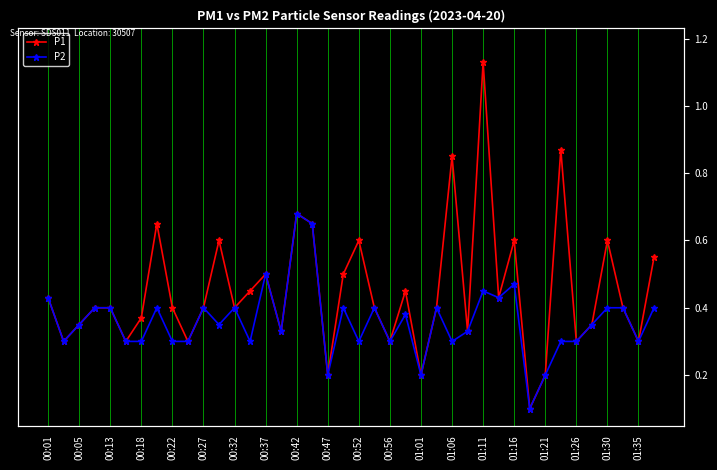

True or false: P1 and P2 cross at least once.

False